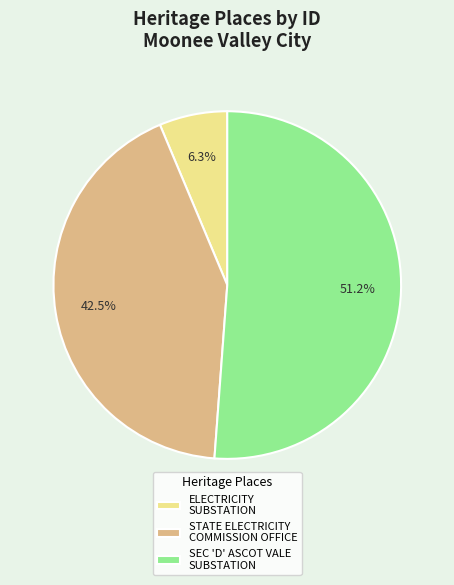

To the nearest percent, what portion does ELECTRICITY SUBSTATION represent?

6%